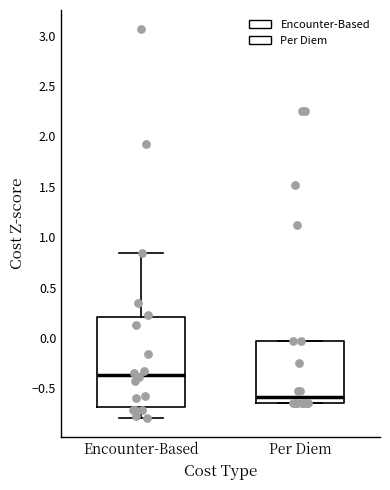

Where does the lower whisker of the box for Encounter-Based end on the y-axis? The values are not printed on the chart, so give them approximately, as read against the axis.

-0.80